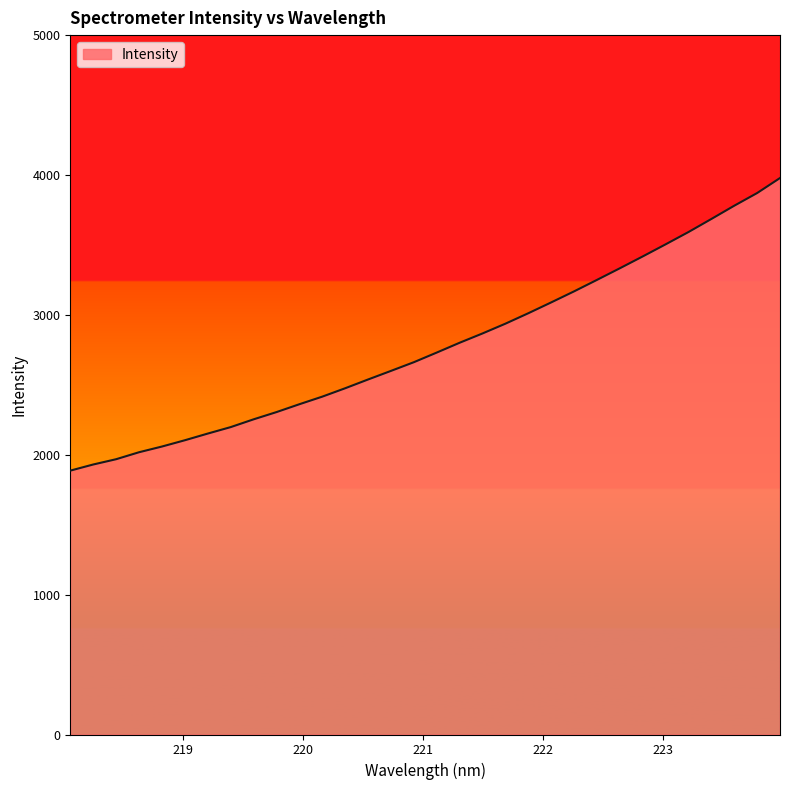

What is the greatest value displayed?

3978.3